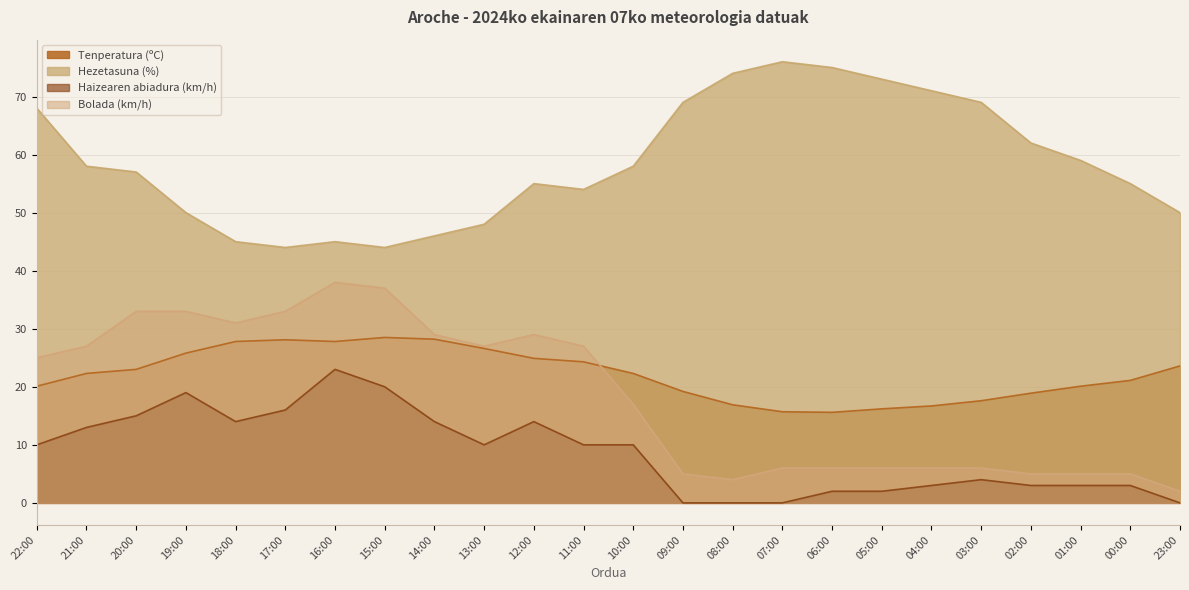

What are all the series names shown in the legend?

Tenperatura (ºC), Hezetasuna (%), Haizearen abiadura (km/h), Bolada (km/h)